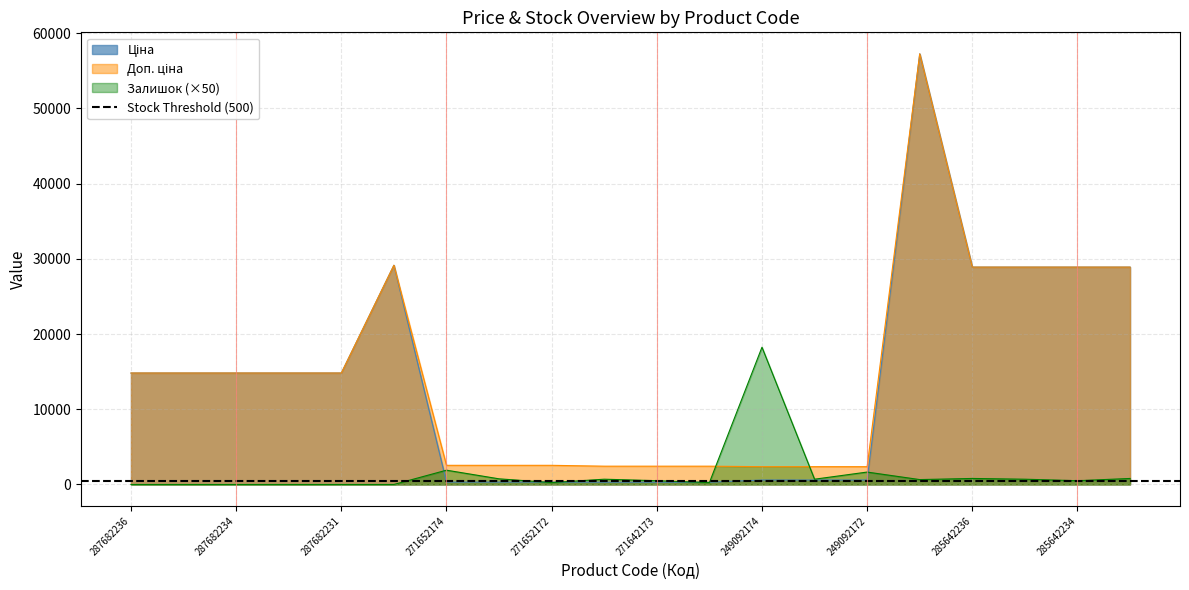

Between 249092173 and 285642235, which series saw the biggest shift?

Ціна